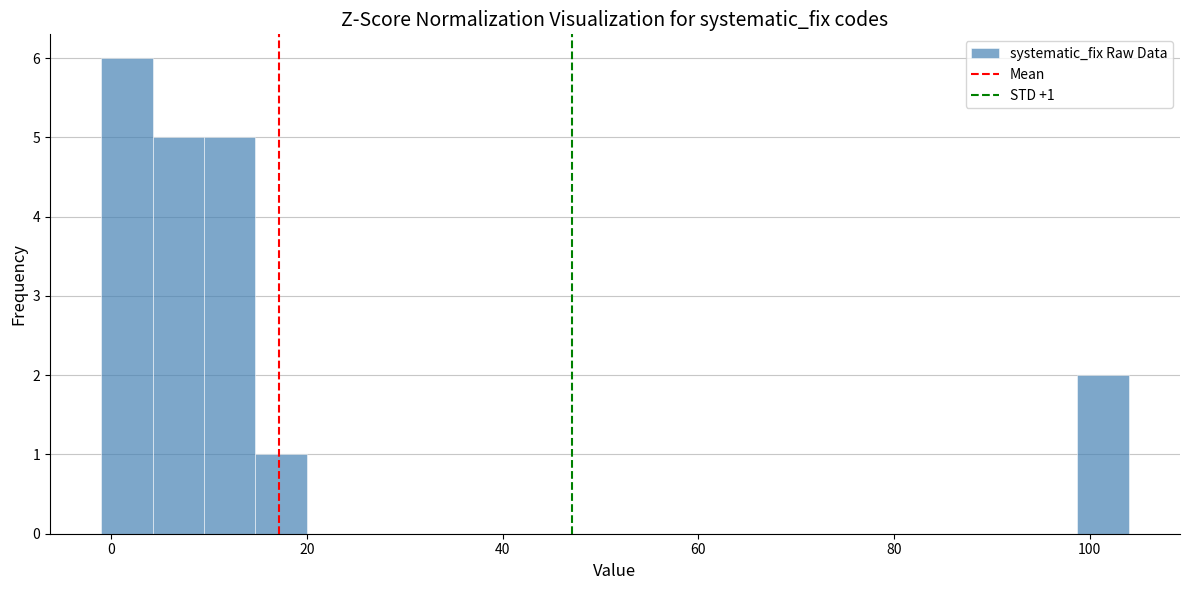

Around what value on the x-axis is the tallest bar? Give the approximate position of its centre, as read against the axis.

2